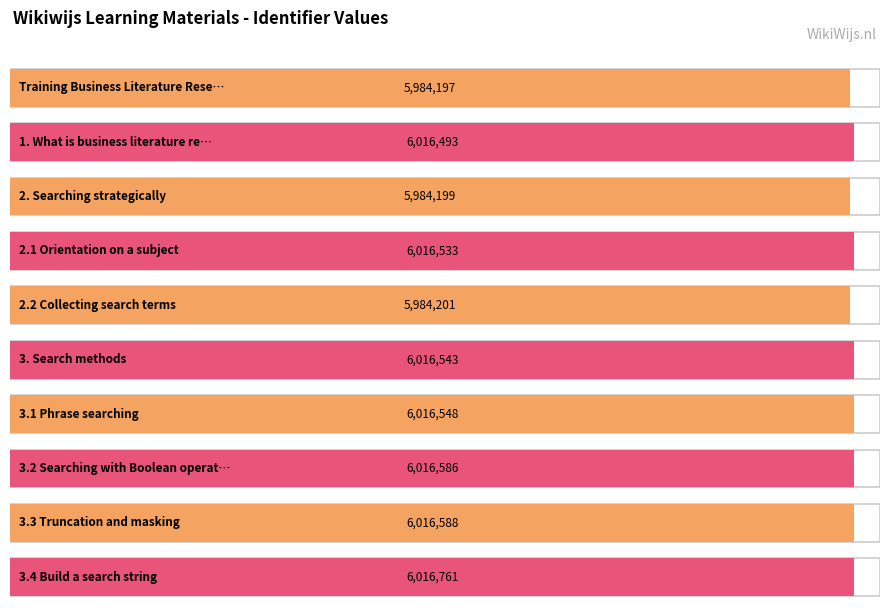

What position from the left is 2. Searching strategically?

3